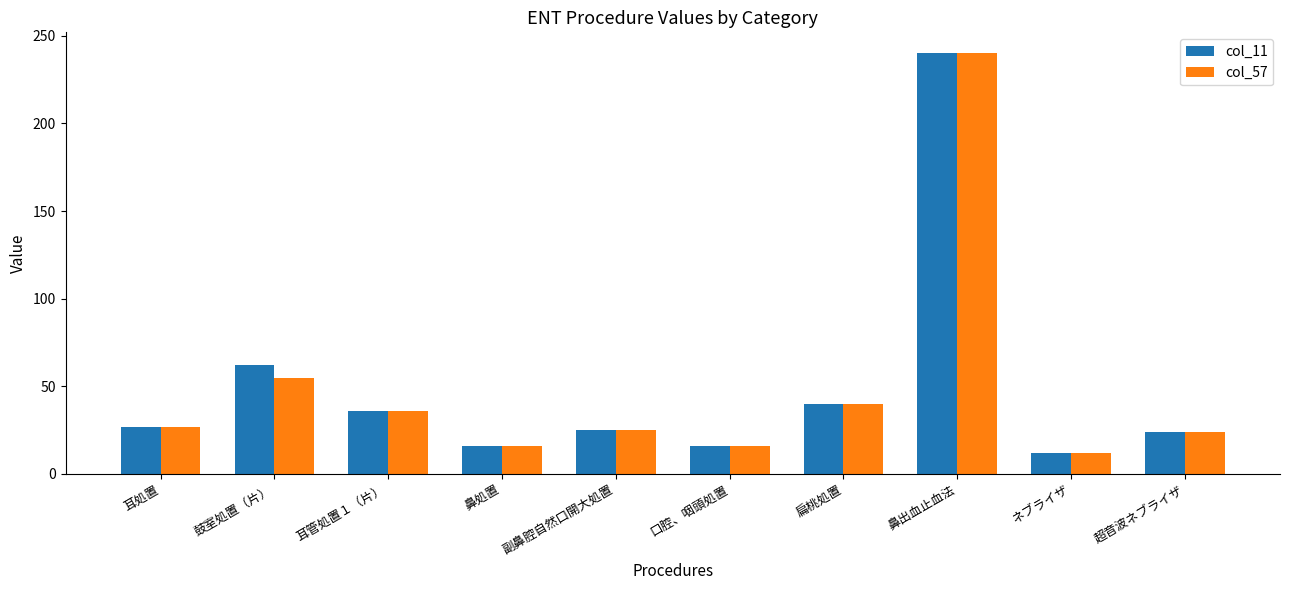

At how many categories does at least one series exceed 100?

1